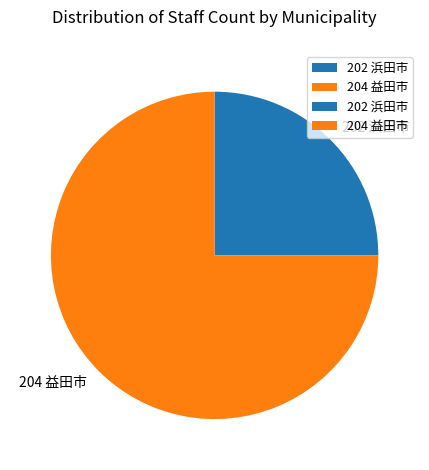

Approximately how many times larger is the value at 202 浜田市 compared to 204 益田市?

0.3